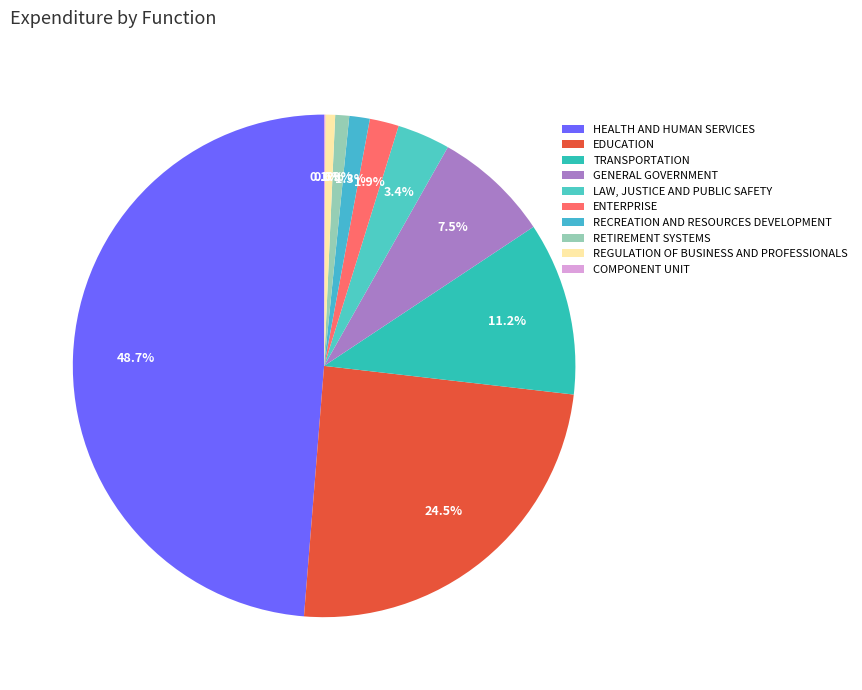

To the nearest percent, what percentage of the pie is TRANSPORTATION?

11%